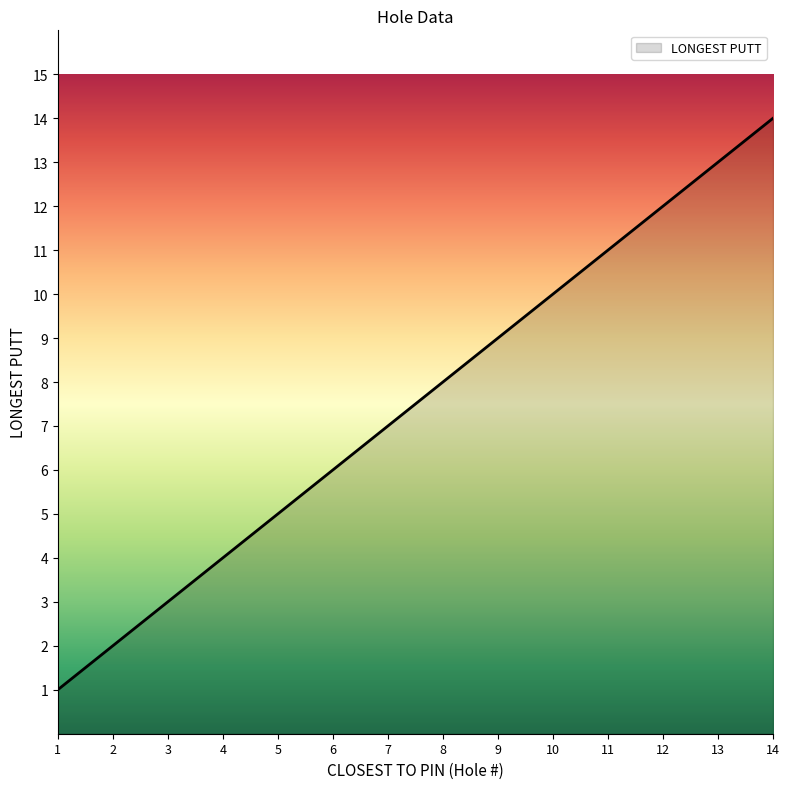

What is the approximate value at 13, to the nearest 10?

10